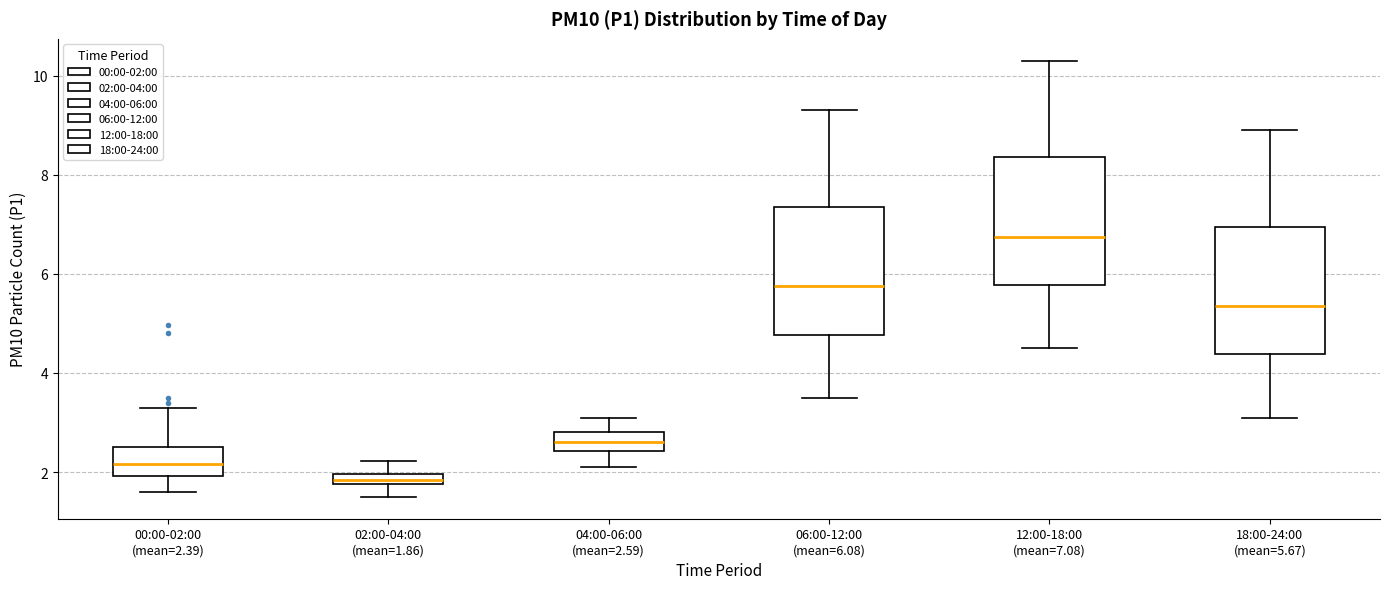

Where does the lower whisker of the box for 00:00-02:00 (mean=2.39) end on the y-axis? The values are not printed on the chart, so give them approximately, as read against the axis.

1.6